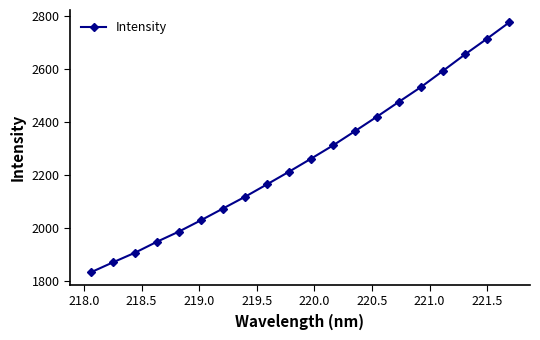

True or false: the data has more than 2 interior local peaks.

False